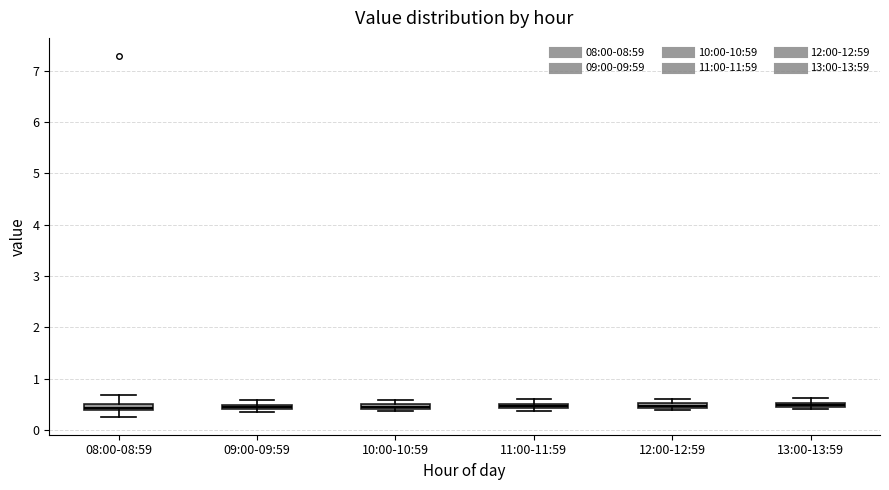

Where is the lower edge of the box for 09:00-09:59 on the y-axis? The values are not printed on the chart, so give them approximately, as read against the axis.

0.4